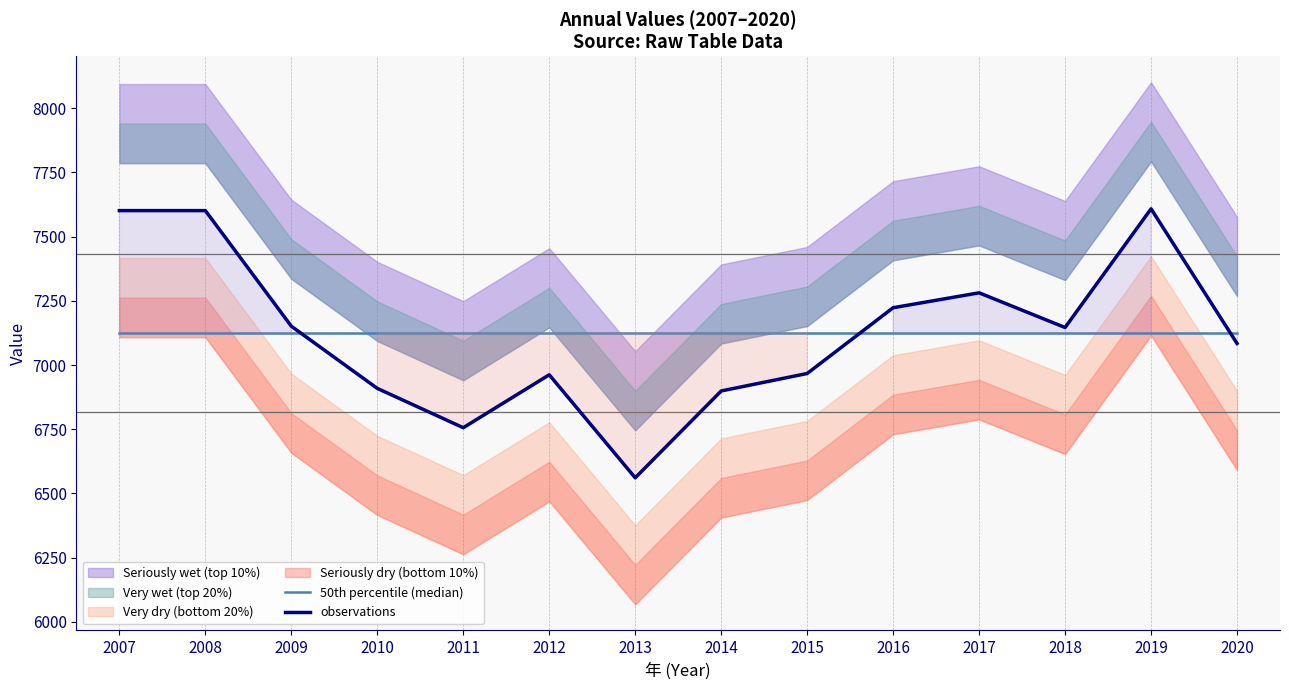

Reading left to right, transcribe all the data shown in this chart.

50th percentile (median): 2007=7124.9	2008=7124.9	2009=7124.9	2010=7124.9	2011=7124.9	2012=7124.9	2013=7124.9	2014=7124.9	2015=7124.9	2016=7124.9	2017=7124.9	2018=7124.9	2019=7124.9	2020=7124.9
observations: 2007=7601.0	2008=7601.0	2009=7151.0	2010=6909.0	2011=6756.0	2012=6962.0	2013=6561.0	2014=6899.0	2015=6967.0	2016=7223.0	2017=7281.0	2018=7146.0	2019=7608.0	2020=7084.0